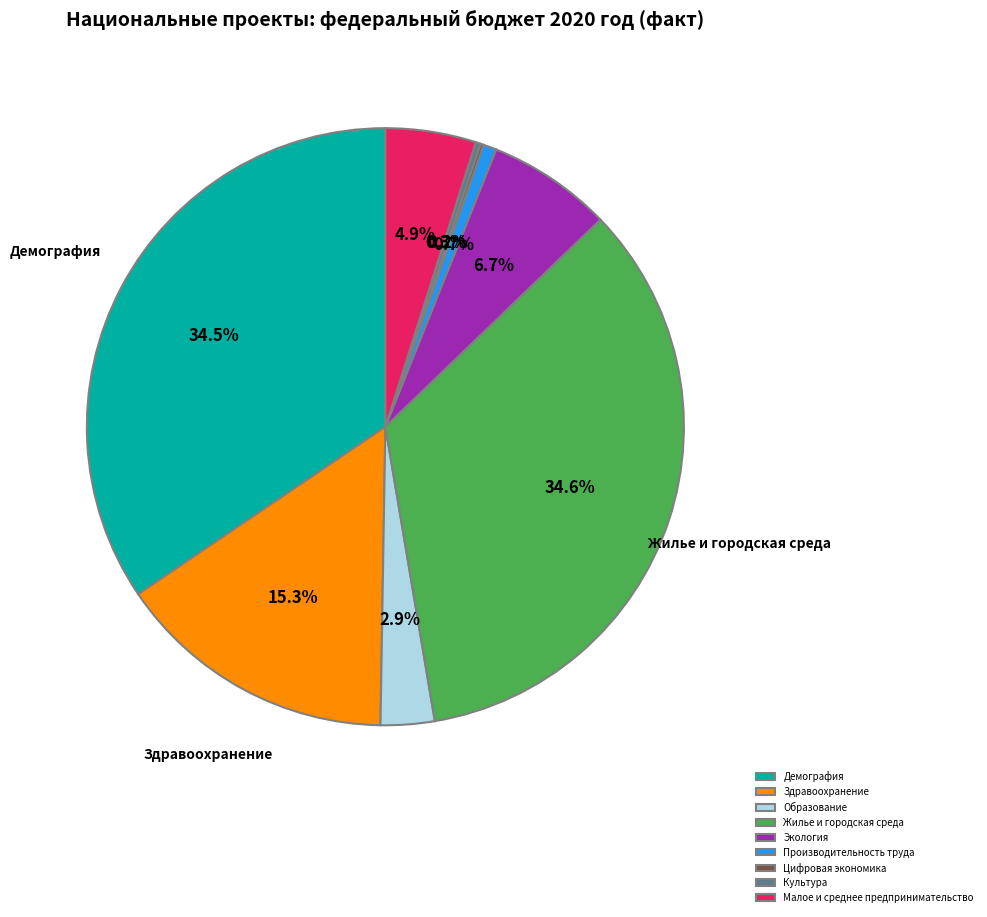

The Здравоохранение slice represents 1% of the pie. True or false?

False